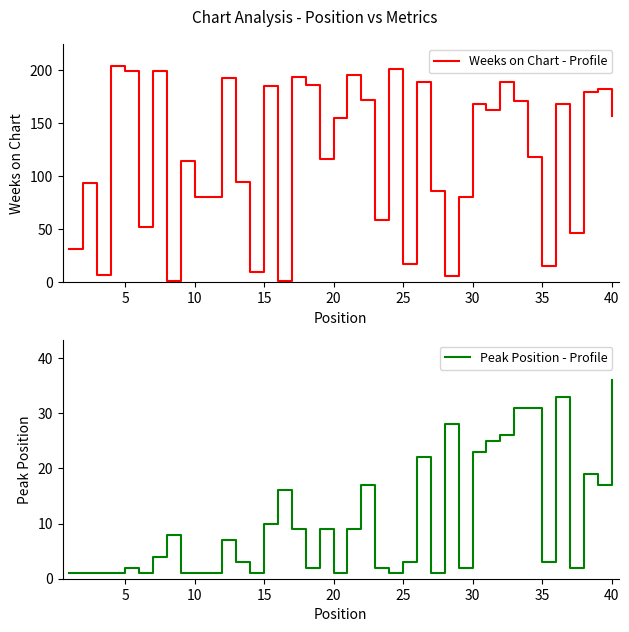

True or false: Peak Position - Profile has a value of 1 at 25.

False